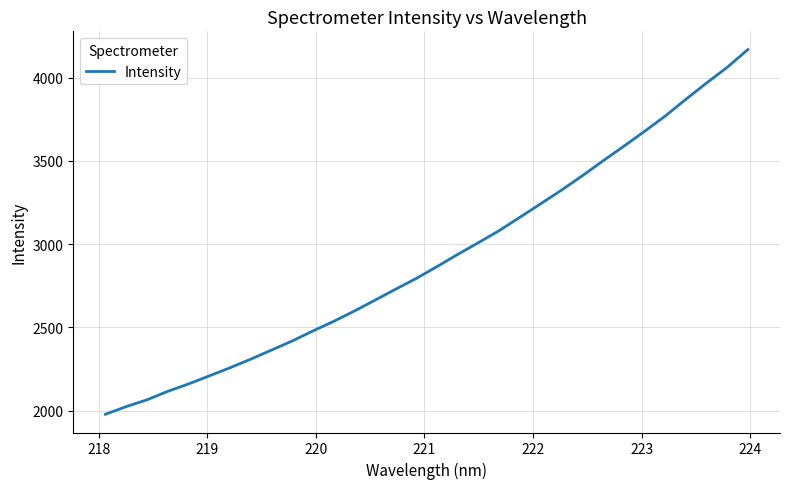

What is the maximum value shown in the chart?

4168.2